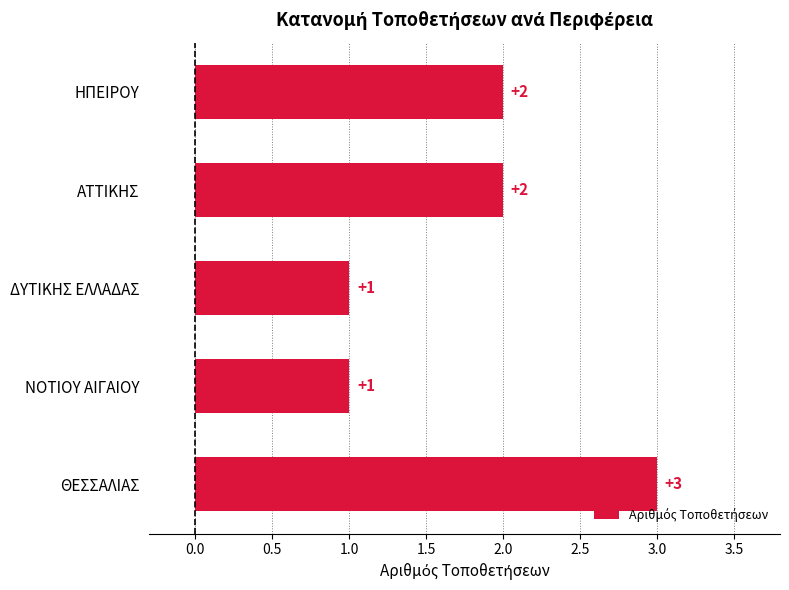

What is the maximum value shown in the chart?

3